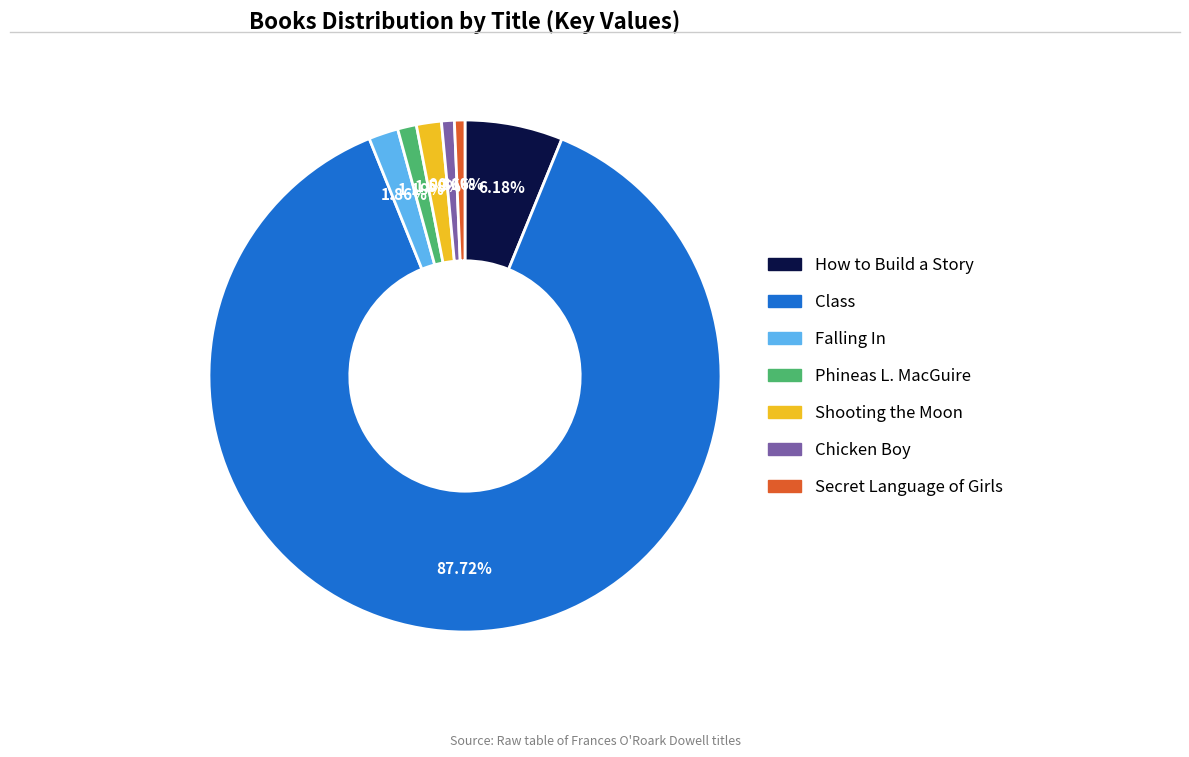

To the nearest percent, what is the combined percentage of Secret Language of Girls and Falling In?

3%